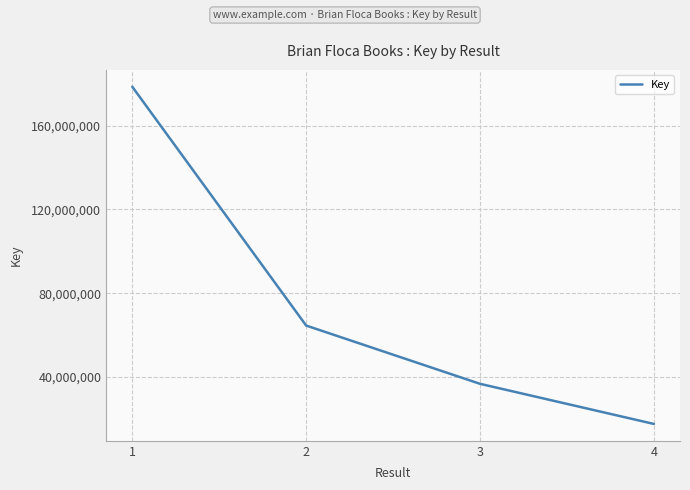

Which category has the highest value across all series?

1